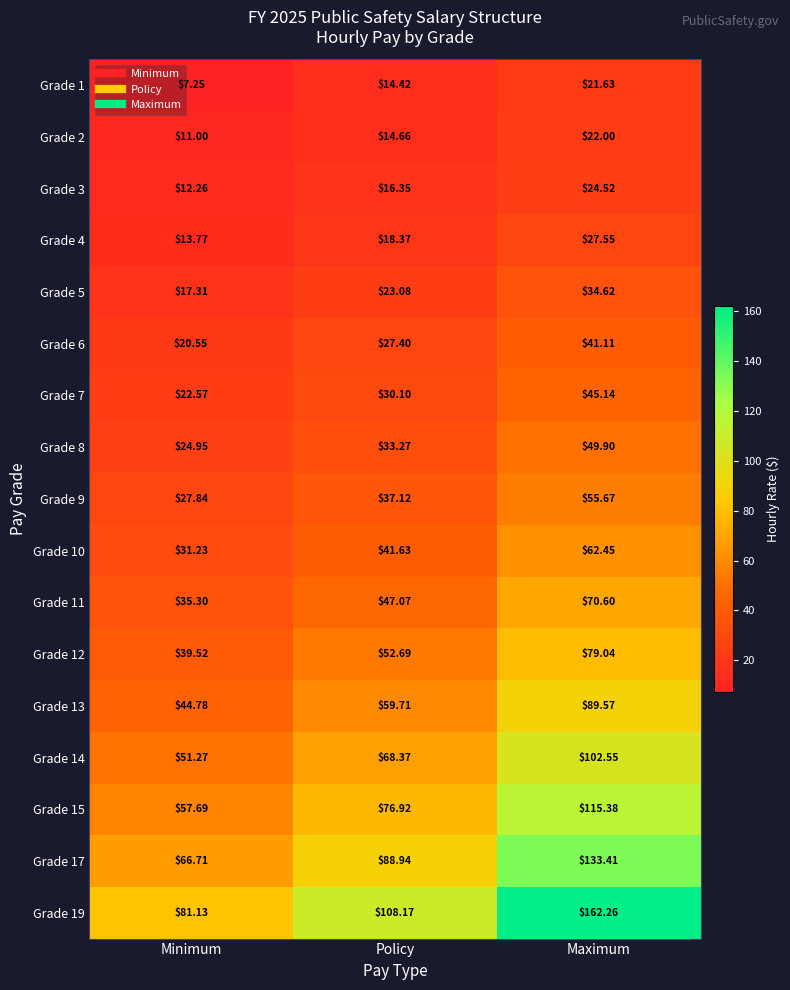

How many values in the Grade 12 series exceed 52?

2